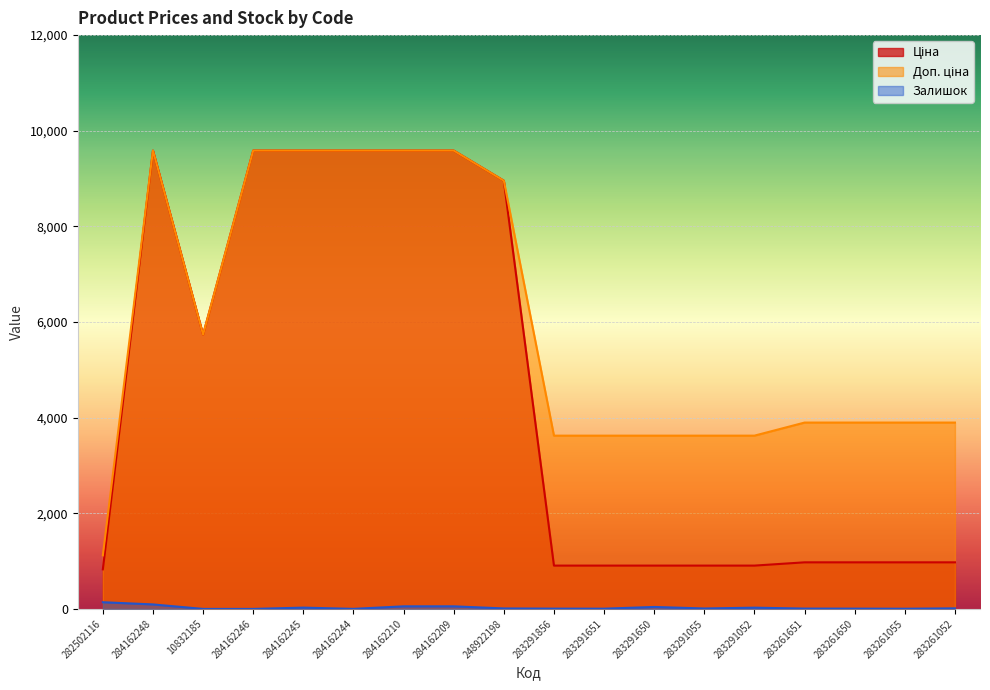

List the series in order of their peak value, highest first.

Ціна, Доп. ціна, Залишок